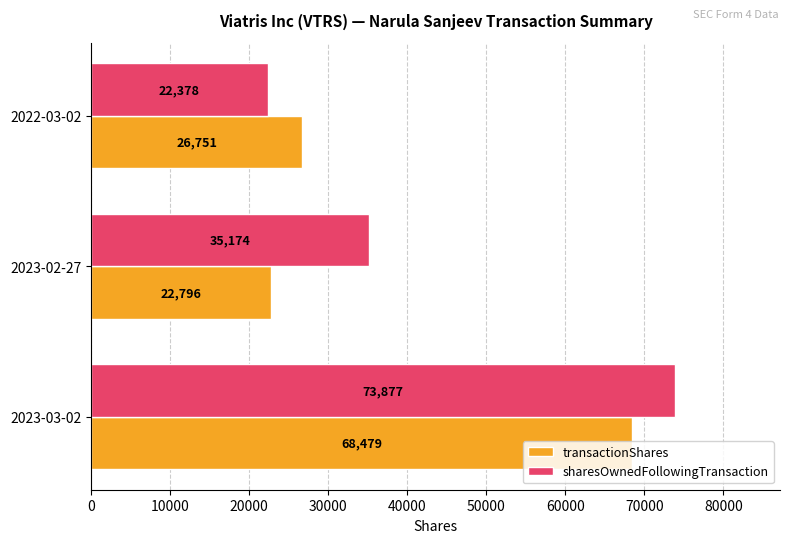

Which series has the largest total across all categories?

sharesOwnedFollowingTransaction